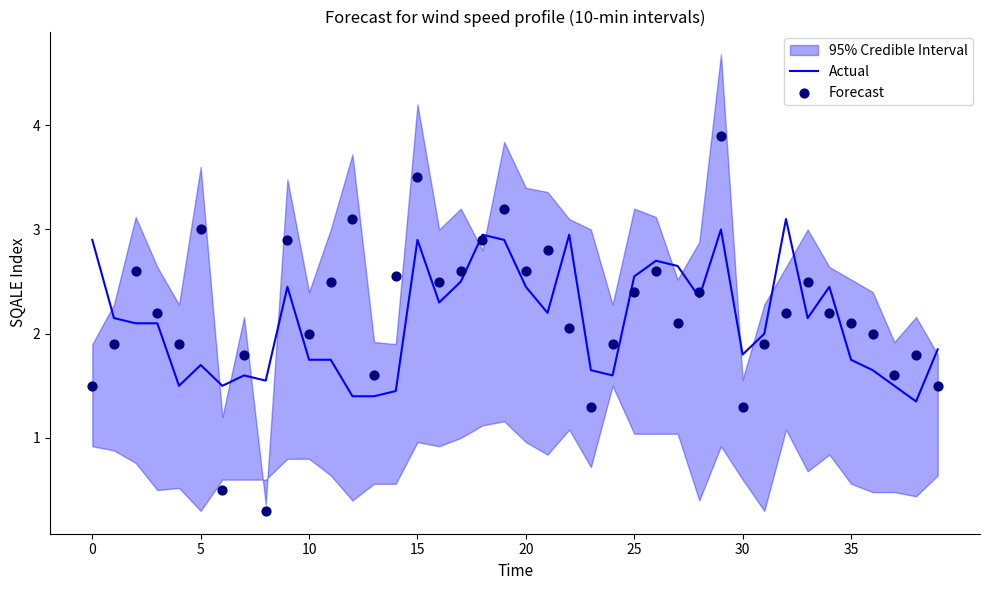

Which series has the largest total across all categories?

Forecast